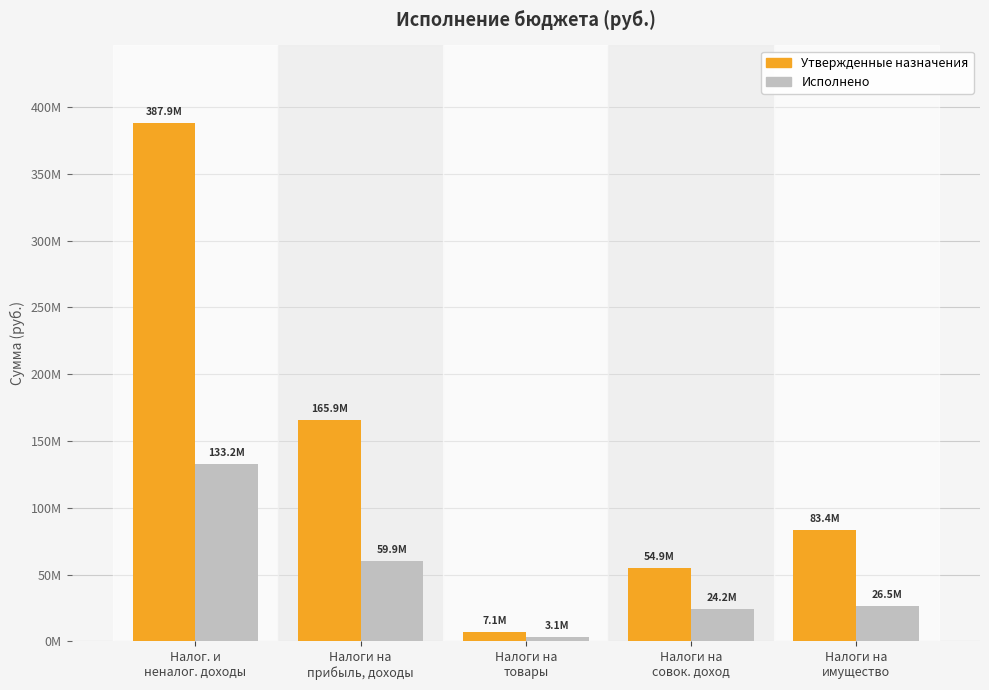

What is the difference between the second highest and second lowest values in the Исполнено series?

35732258.4